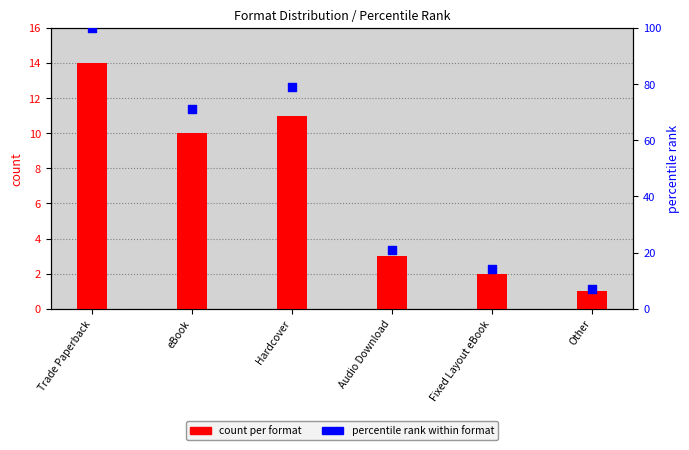

What are all the series names shown in the legend?

count per format, percentile rank within format